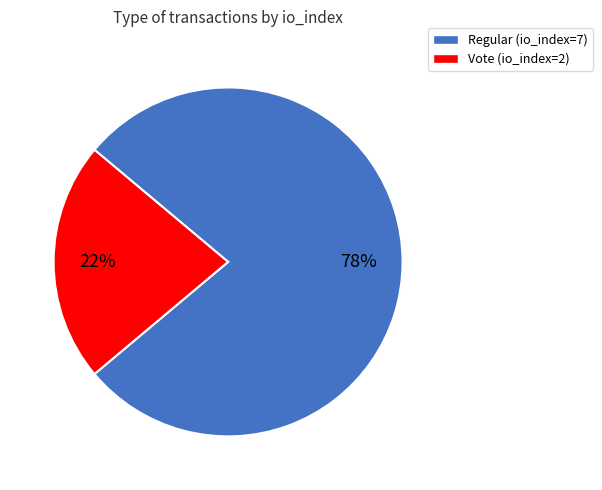

What is the smallest slice in the pie chart?

Vote (io_index=2)